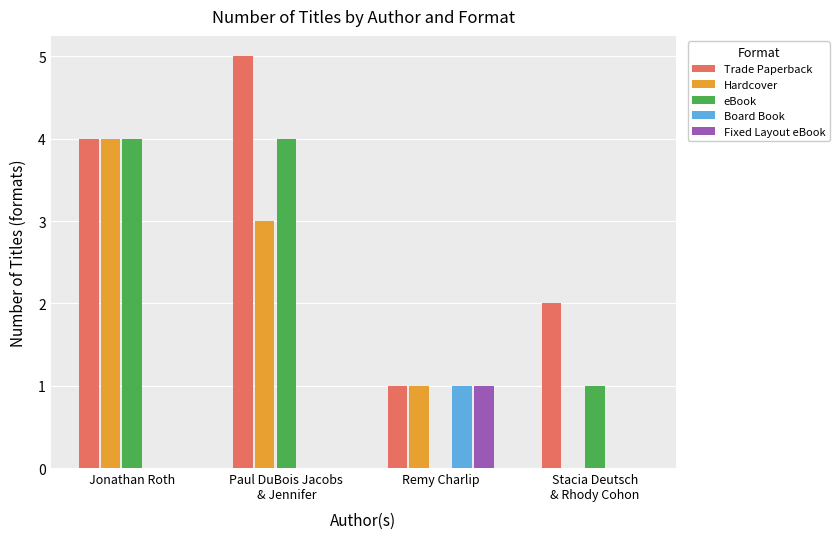

How many series are shown in this chart?

5